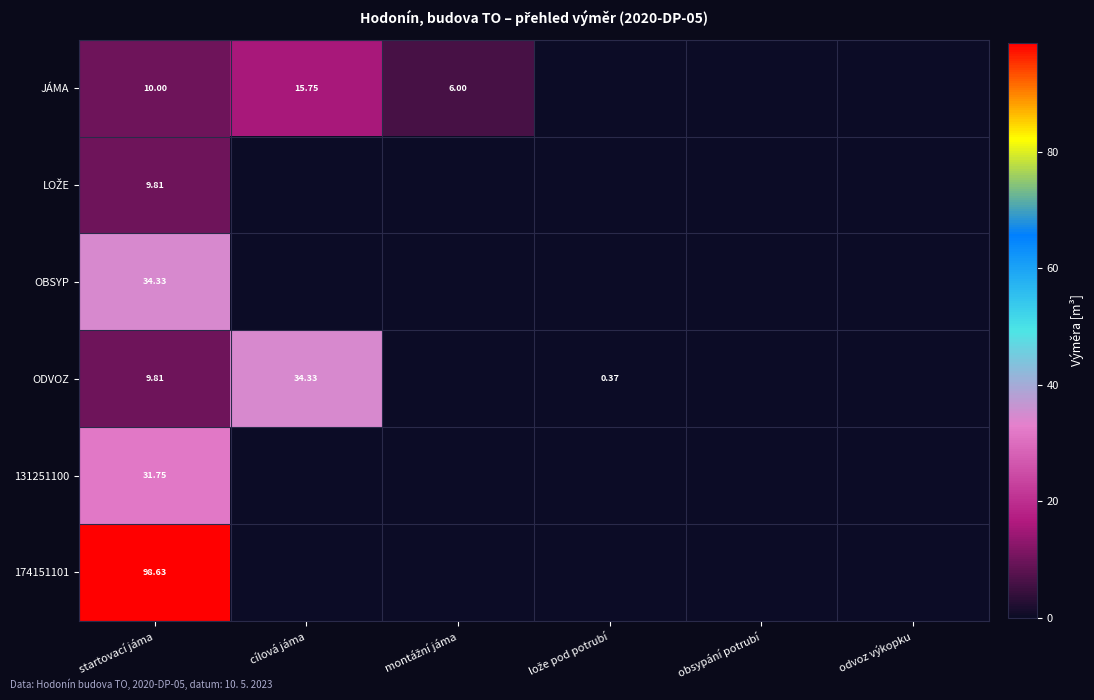

At which category is the sum across all series the highest?

startovací jáma